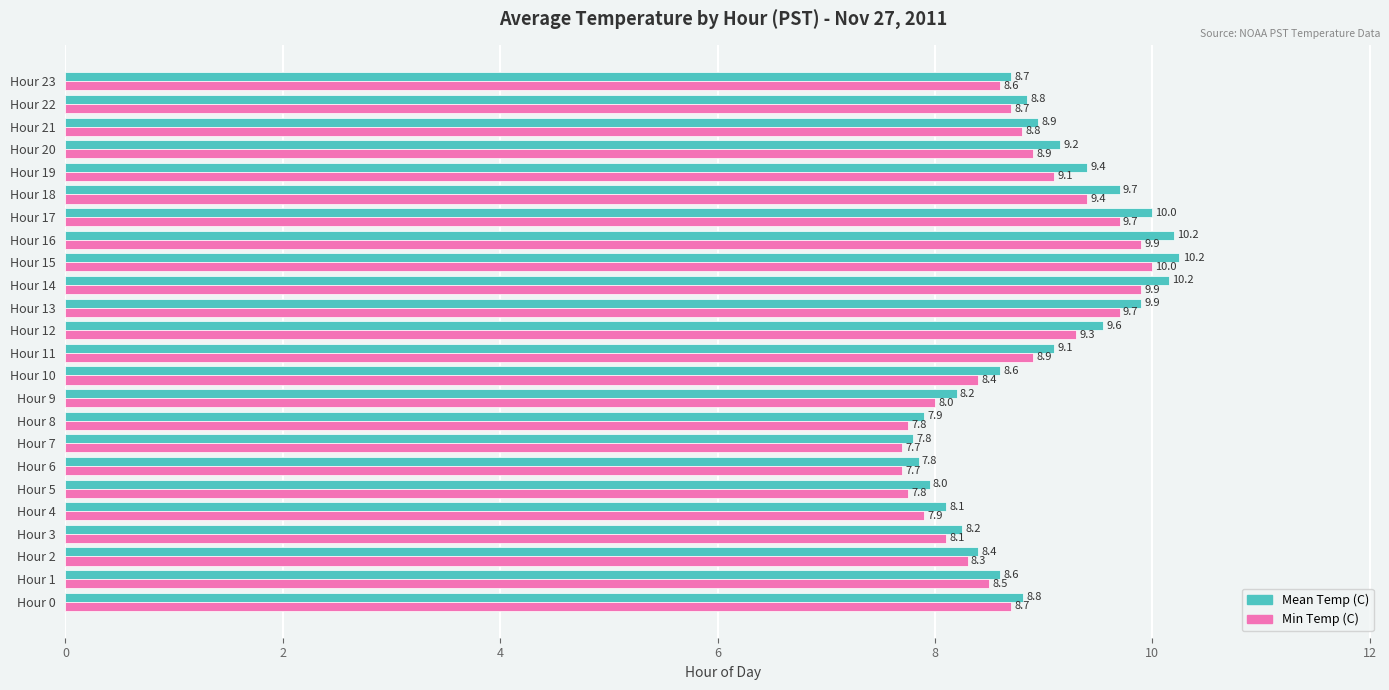

How many distinct data groups are displayed?

2